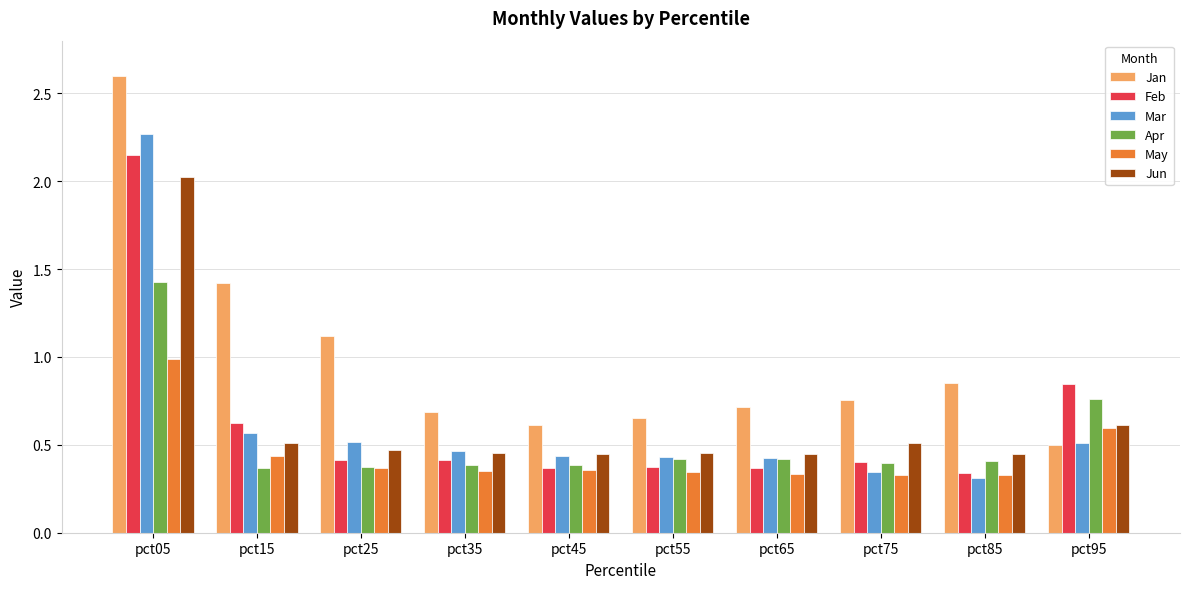

The value of Feb at pct35 is 0.4. True or false?

True